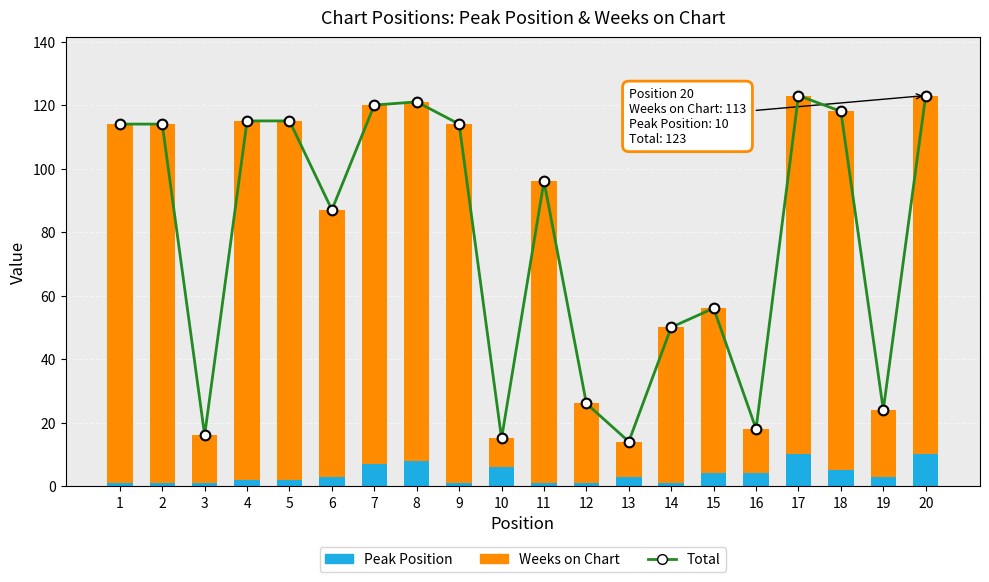

Which series has the largest range (max minus min)?

Total